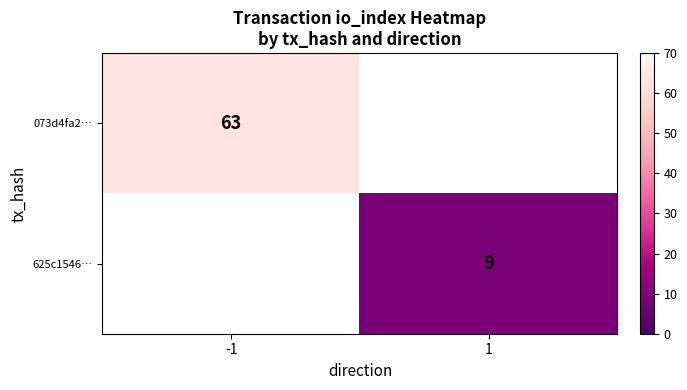

True or false: 073d4fa2… has a value of 63 at -1.

True